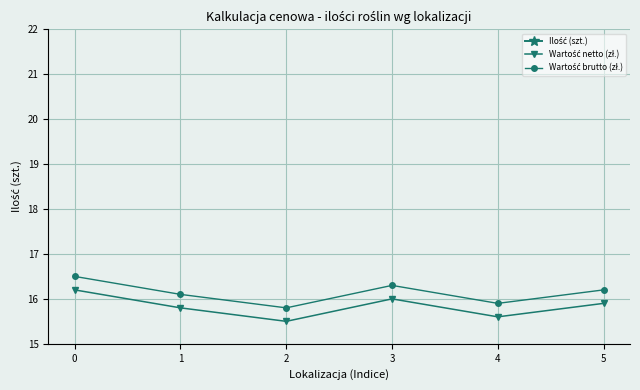

What are all the series names shown in the legend?

Ilość (szt.), Wartość netto (zł.), Wartość brutto (zł.)